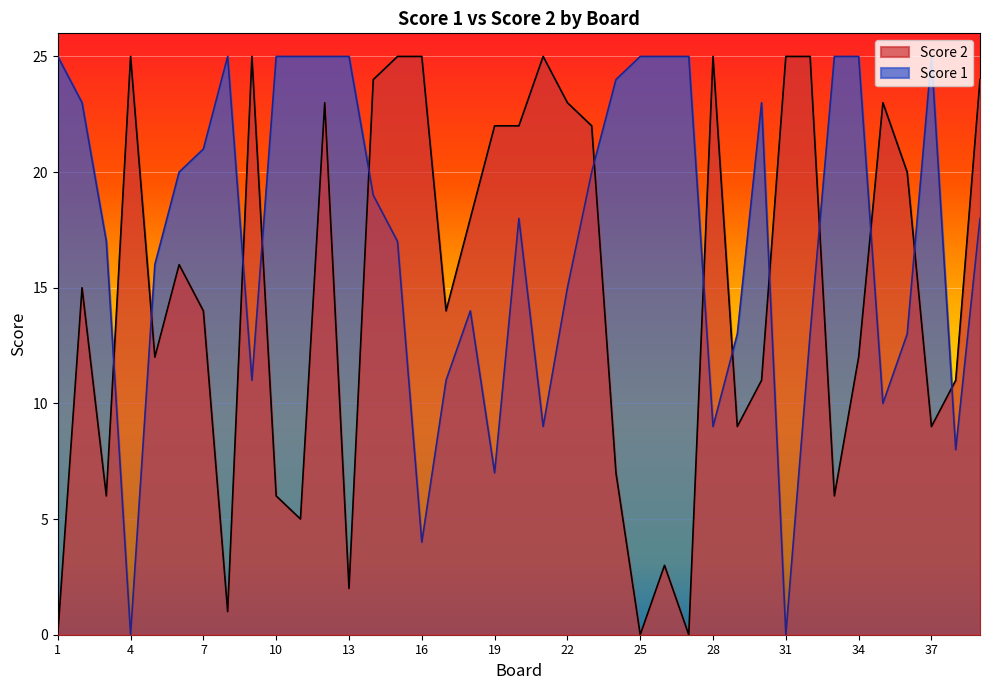

What is the difference between the second highest and second lowest values in the Score 2 series?

25